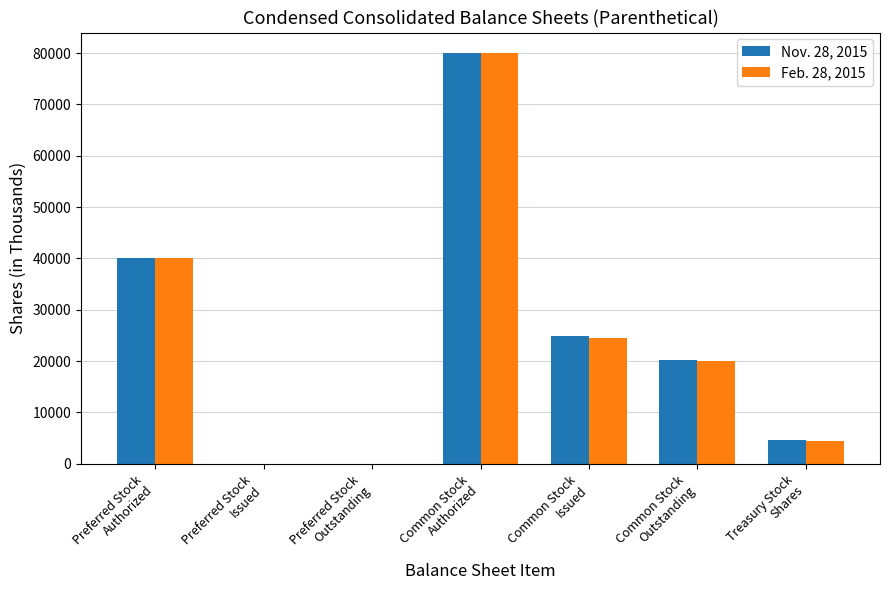

What is the difference between the Nov. 28, 2015 values at Treasury Stock
Shares and Preferred Stock
Issued?

4738